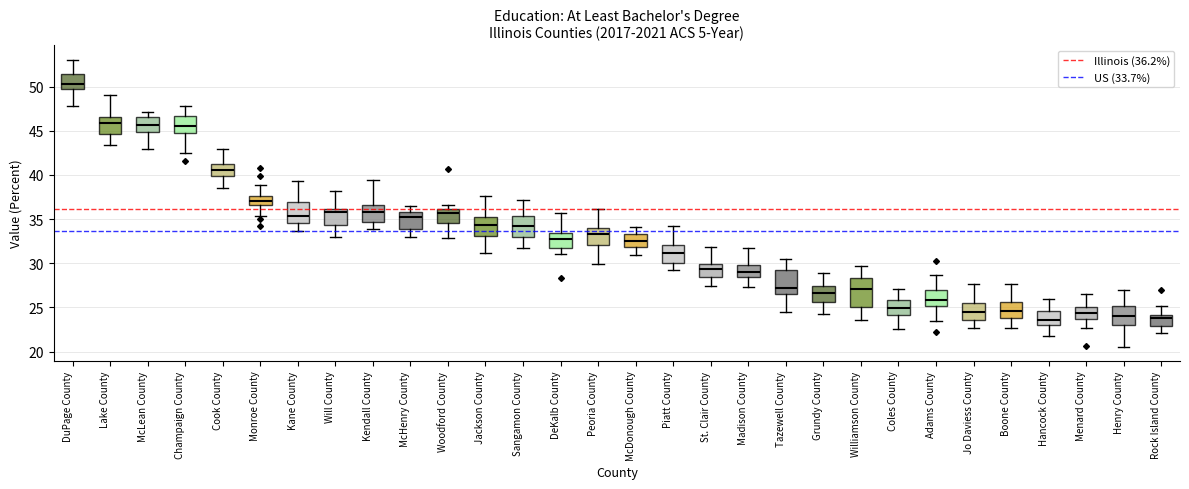

Which box is the tallest, from its lower edge to its upper edge?

Williamson County